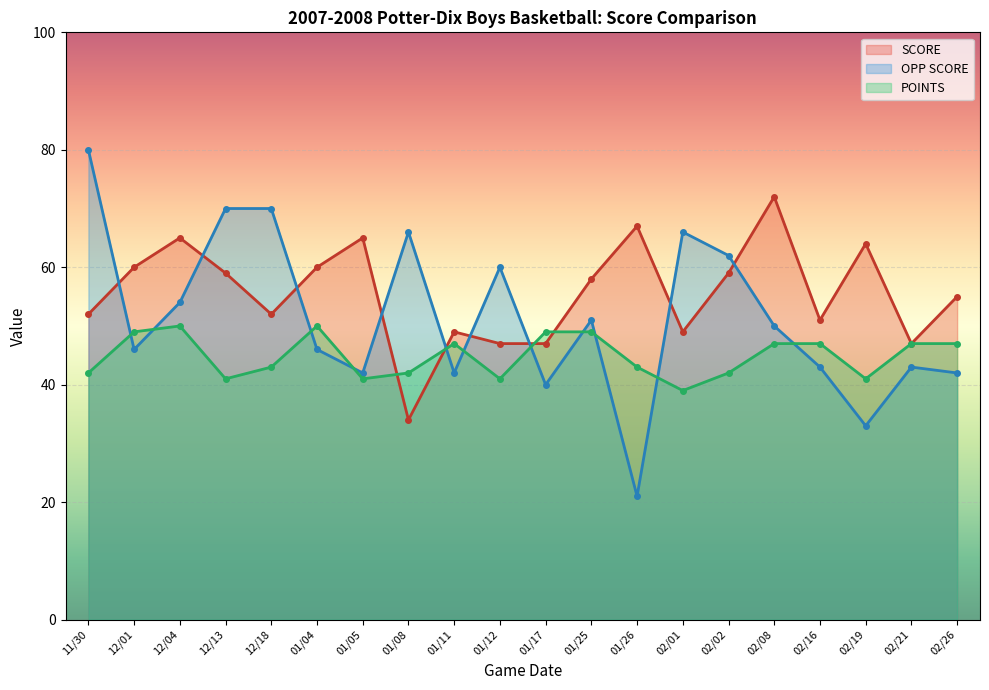

Reading left to right, transcribe all the data shown in this chart.

SCORE: 11/30=52	12/01=60	12/04=65	12/13=59	12/18=52	01/04=60	01/05=65	01/08=34	01/11=49	01/12=47	01/17=47	01/25=58	01/26=67	02/01=49	02/02=59	02/08=72	02/16=51	02/19=64	02/21=47	02/26=55
OPP SCORE: 11/30=80	12/01=46	12/04=54	12/13=70	12/18=70	01/04=46	01/05=42	01/08=66	01/11=42	01/12=60	01/17=40	01/25=51	01/26=21	02/01=66	02/02=62	02/08=50	02/16=43	02/19=33	02/21=43	02/26=42
POINTS: 11/30=42	12/01=49	12/04=50	12/13=41	12/18=43	01/04=50	01/05=41	01/08=42	01/11=47	01/12=41	01/17=49	01/25=49	01/26=43	02/01=39	02/02=42	02/08=47	02/16=47	02/19=41	02/21=47	02/26=47